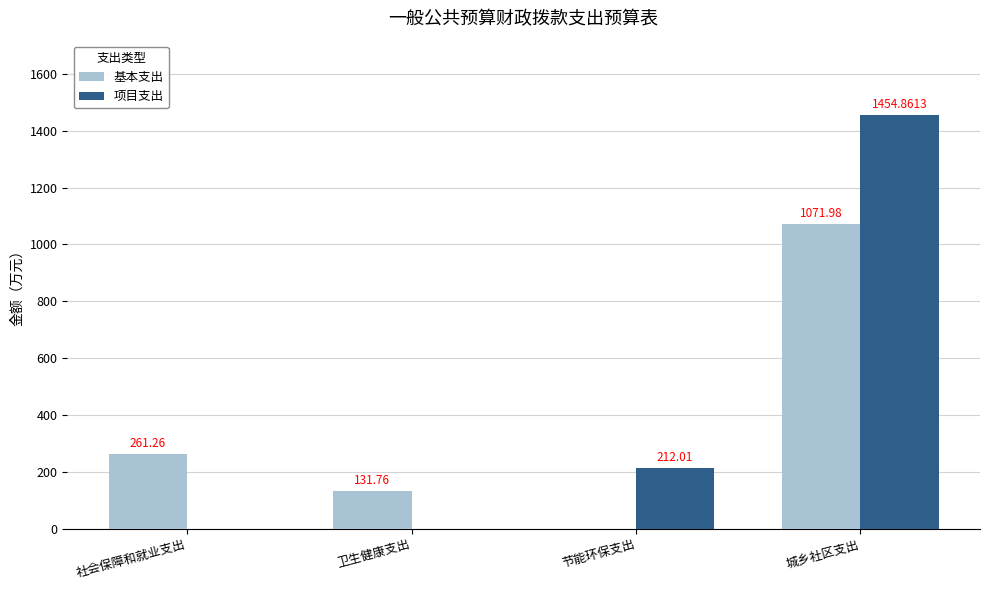

What is the average value of the 项目支出 series?

416.7